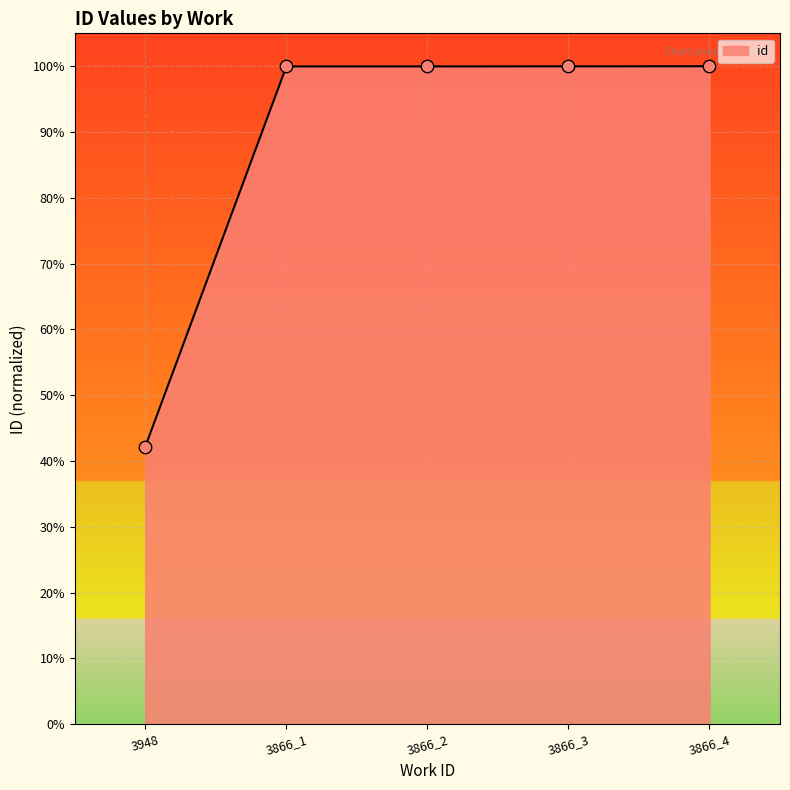

What is the change in value from 3948 to 3866_2?

+57.8